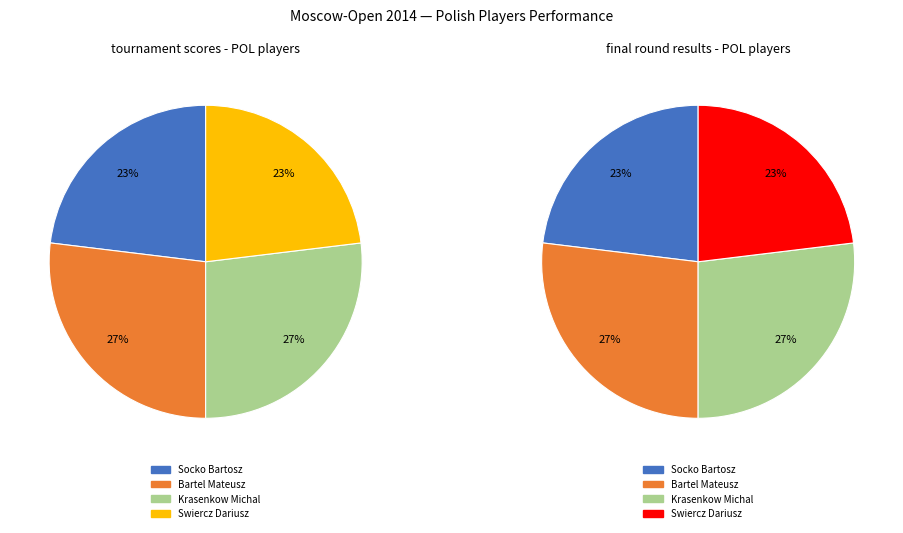

How much of the chart is everything except Bartel Mateusz?

73.1%